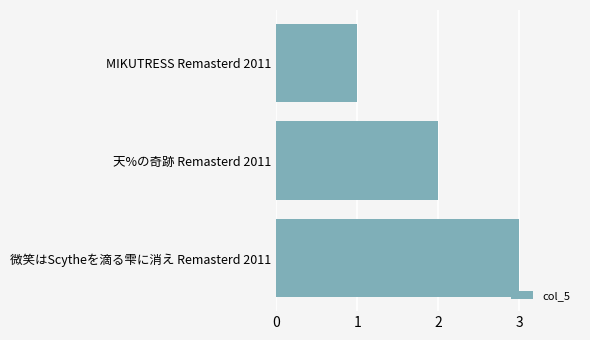

Is it true that the value at 微笑はScytheを滴る雫に消え Remasterd 2011 is 1?

False